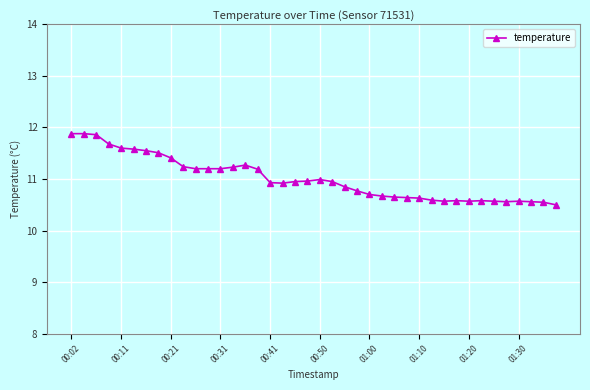

What is the maximum value shown in the chart?

11.9